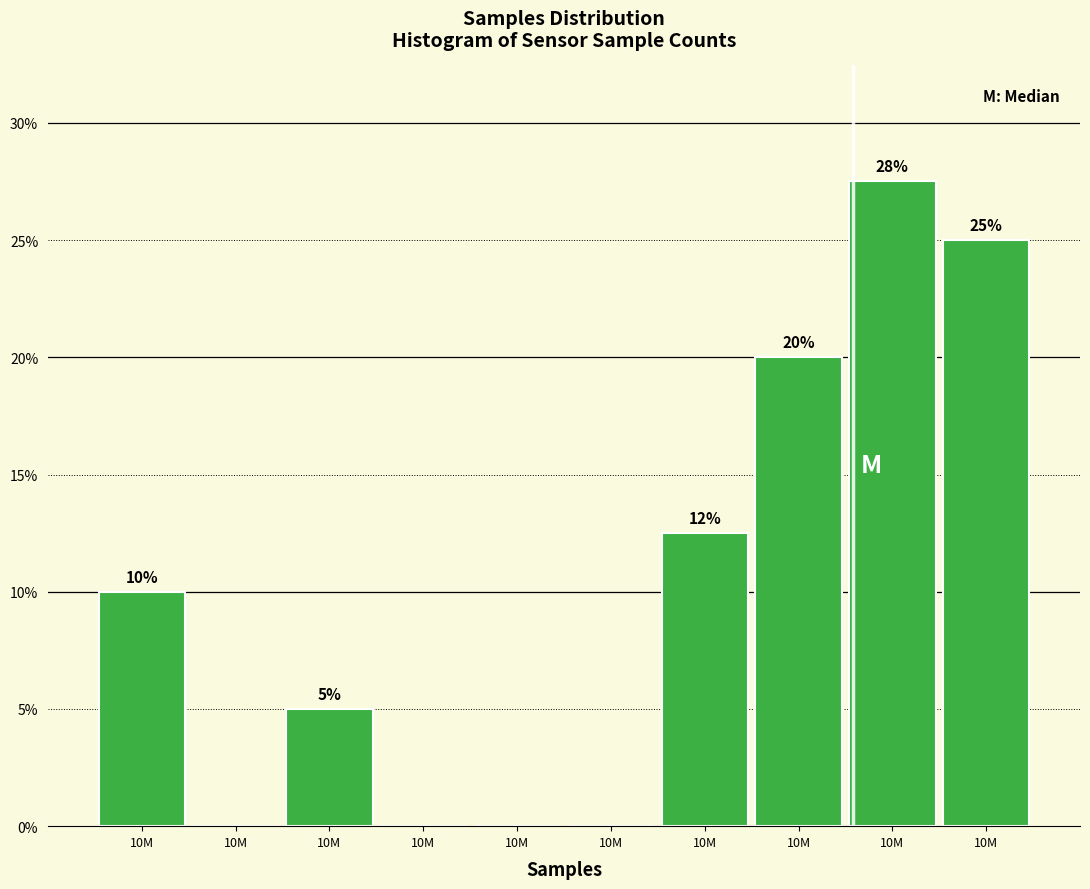

Count the number of categories in the chart.

10